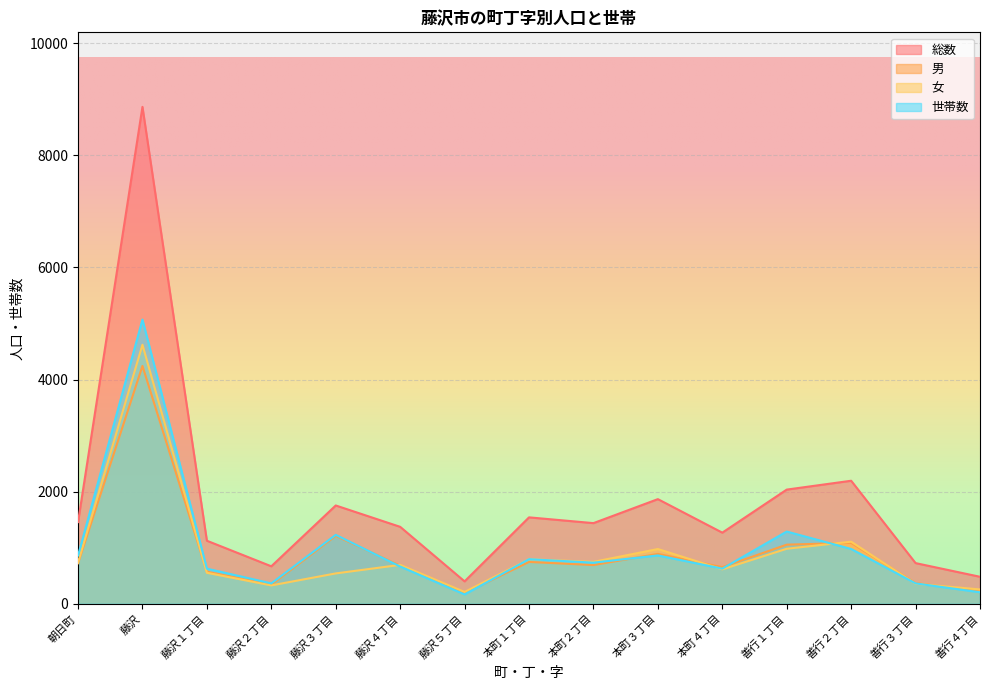

Which series has the widest spread of values?

総数